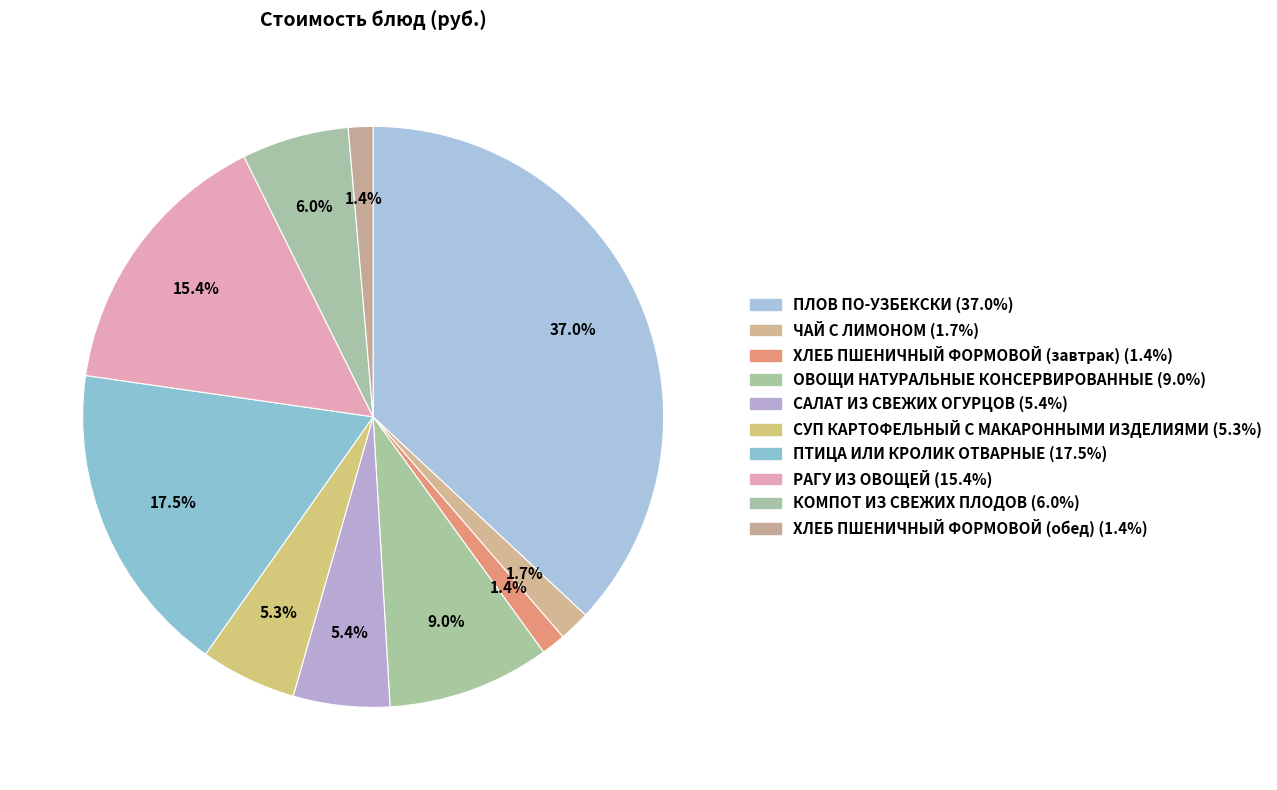

Rank the categories by value from highest to lowest.

ПЛОВ ПО-УЗБЕКСКИ, ПТИЦА ИЛИ КРОЛИК ОТВАРНЫЕ, РАГУ ИЗ ОВОЩЕЙ, ОВОЩИ НАТУРАЛЬНЫЕ КОНСЕРВИРОВАННЫЕ, КОМПОТ ИЗ СВЕЖИХ ПЛОДОВ, САЛАТ ИЗ СВЕЖИХ ОГУРЦОВ, СУП КАРТОФЕЛЬНЫЙ С МАКАРОННЫМИ ИЗДЕЛИЯМИ, ЧАЙ С ЛИМОНОМ, ХЛЕБ ПШЕНИЧНЫЙ ФОРМОВОЙ (обед), ХЛЕБ ПШЕНИЧНЫЙ ФОРМОВОЙ (завтрак)